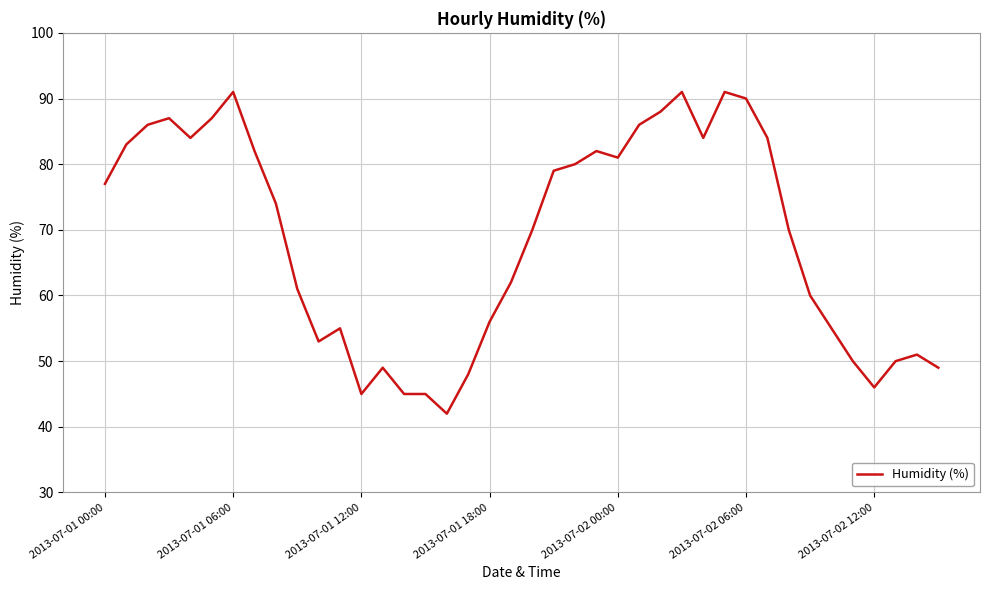

Reading right to left, transcribe all the data shown in this chart.

49	51	50	46	50	55	60	70	84	90	91	84	91	88	86	81	82	80	79	70	62	56	48	42	45	45	49	45	55	53	61	74	82	91	87	84	87	86	83	77